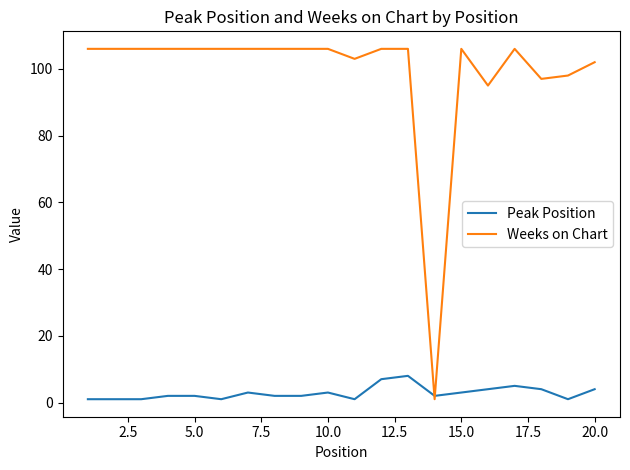

What is the highest value of the Peak Position series?

8